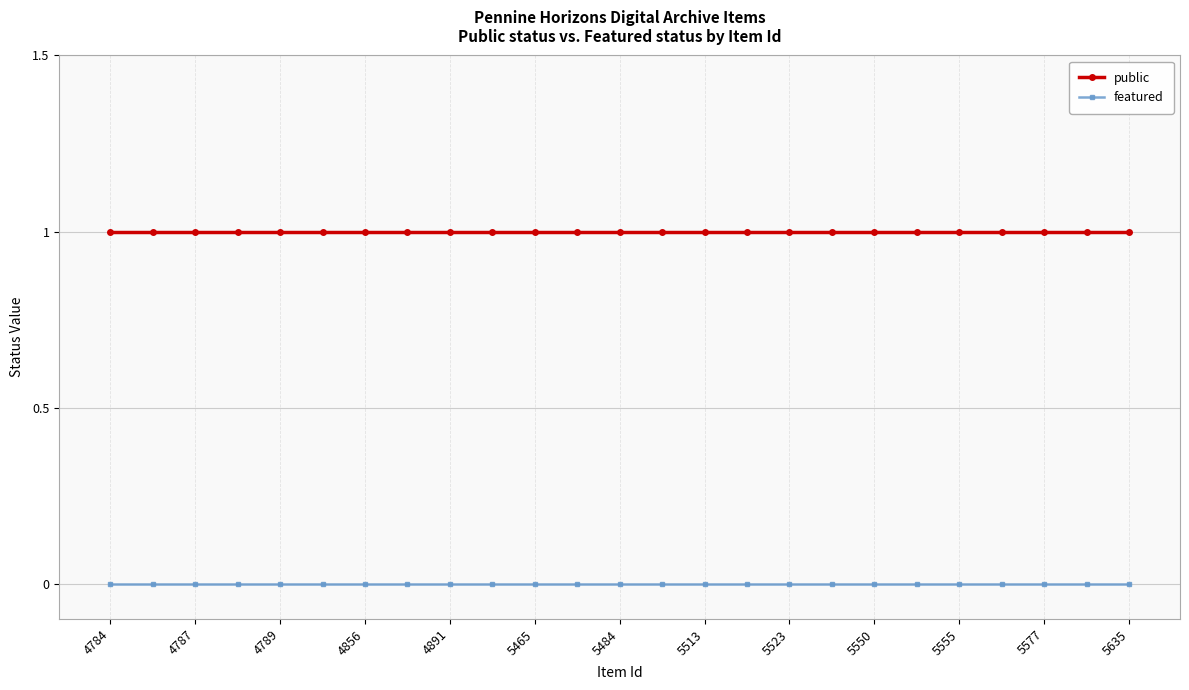

What is the sum of all public values?

25